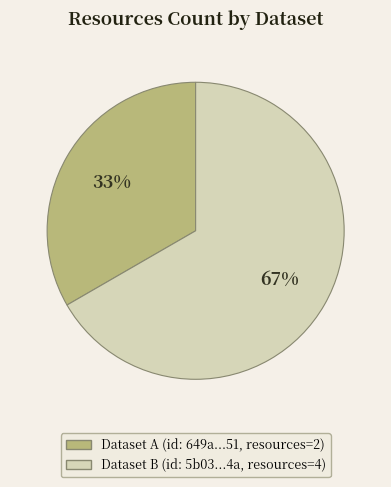

Does any single category account for the majority?

Yes